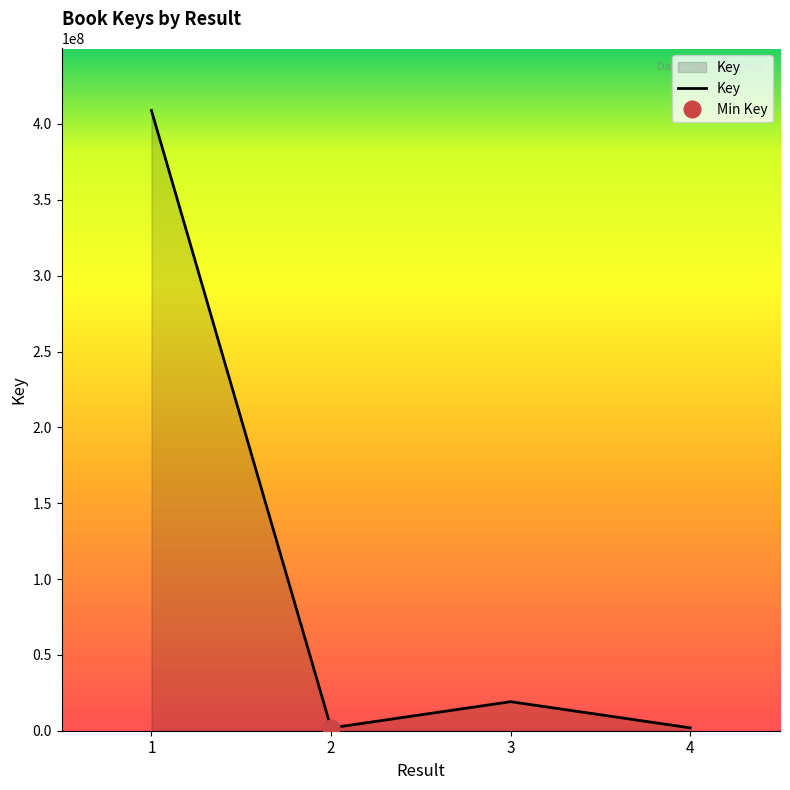

True or false: the data shows 699069798 at 1.

False